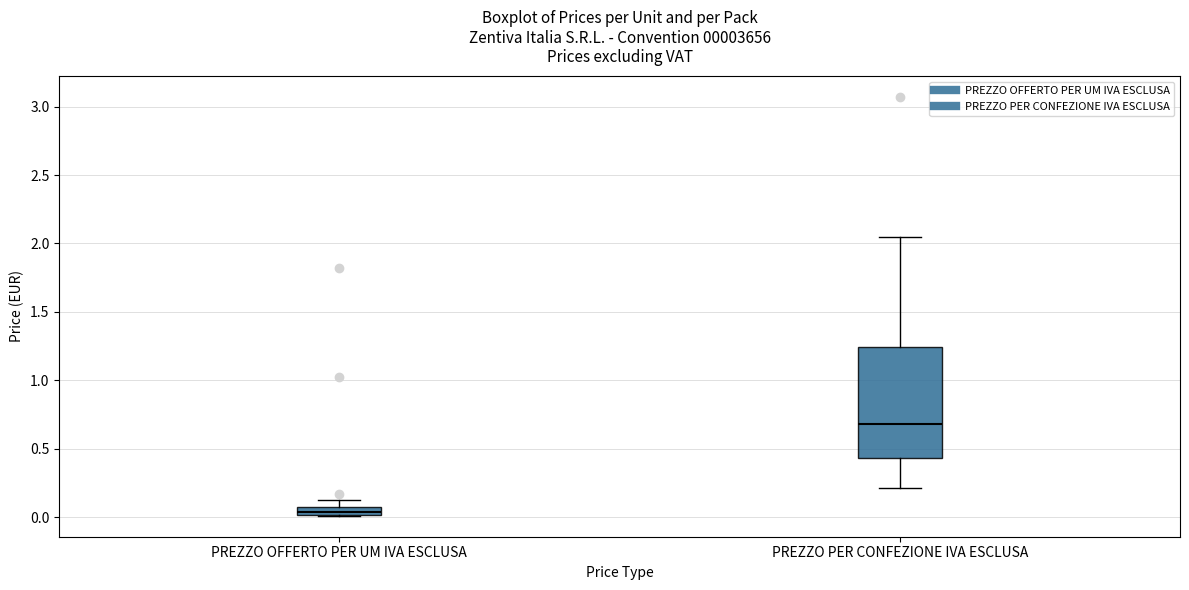

Comparing the boxes themselves (not the whiskers), which one is the tallest?

PREZZO PER CONFEZIONE IVA ESCLUSA